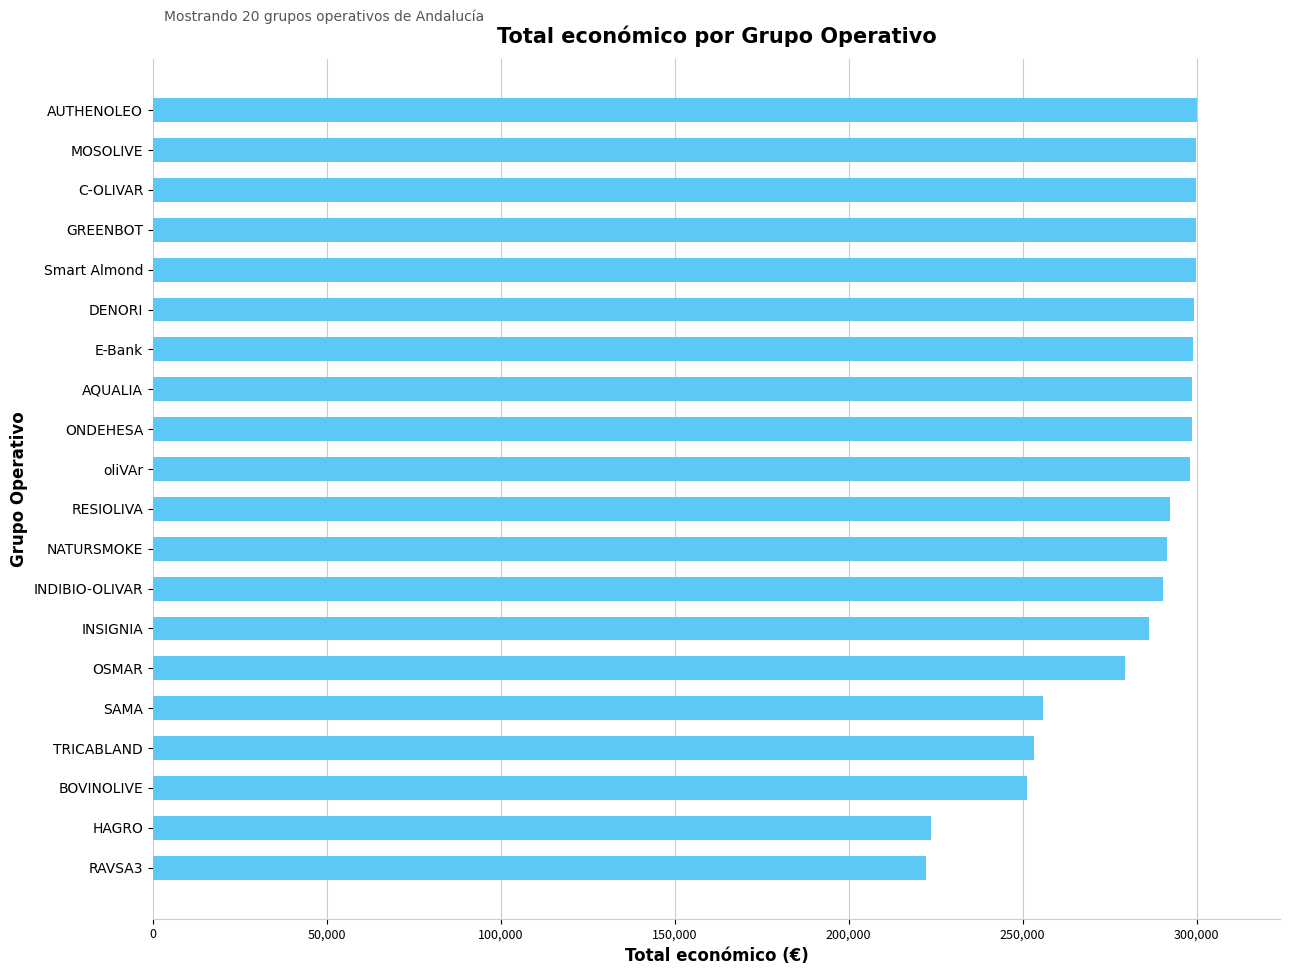

The value at RAVSA3 is 222194. True or false?

True